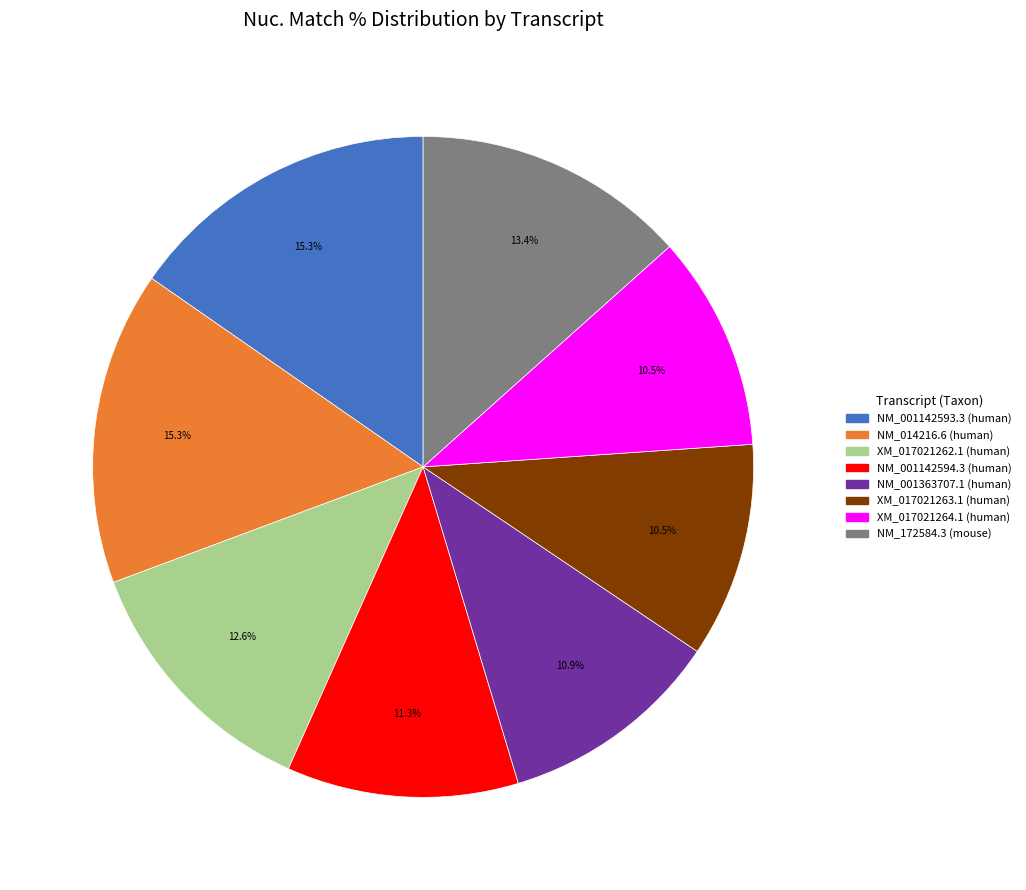

Do NM_001142594.3 and XM_017021263.1 together represent more than half of the pie?

No